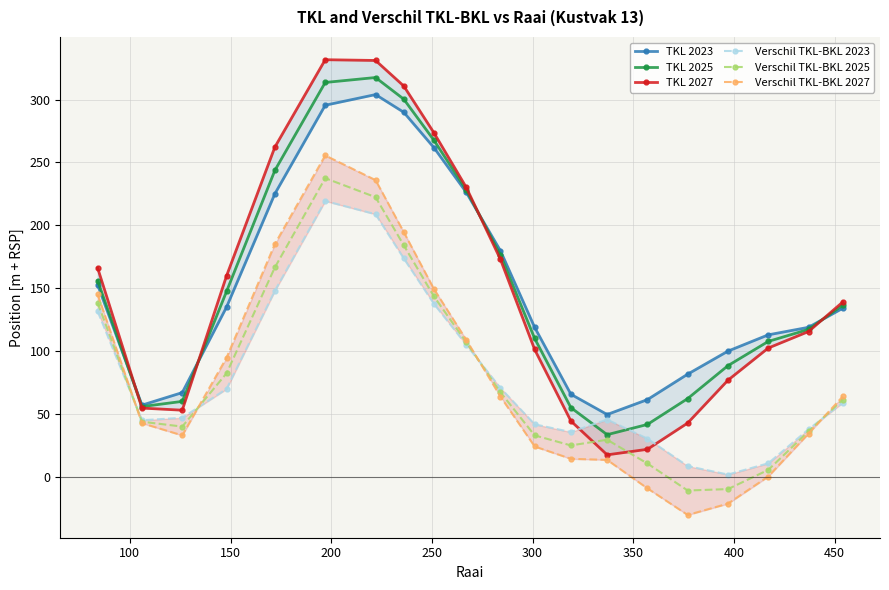

In TKL 2025, how many points are lower than both neighbors (excluding endpoints)?

2